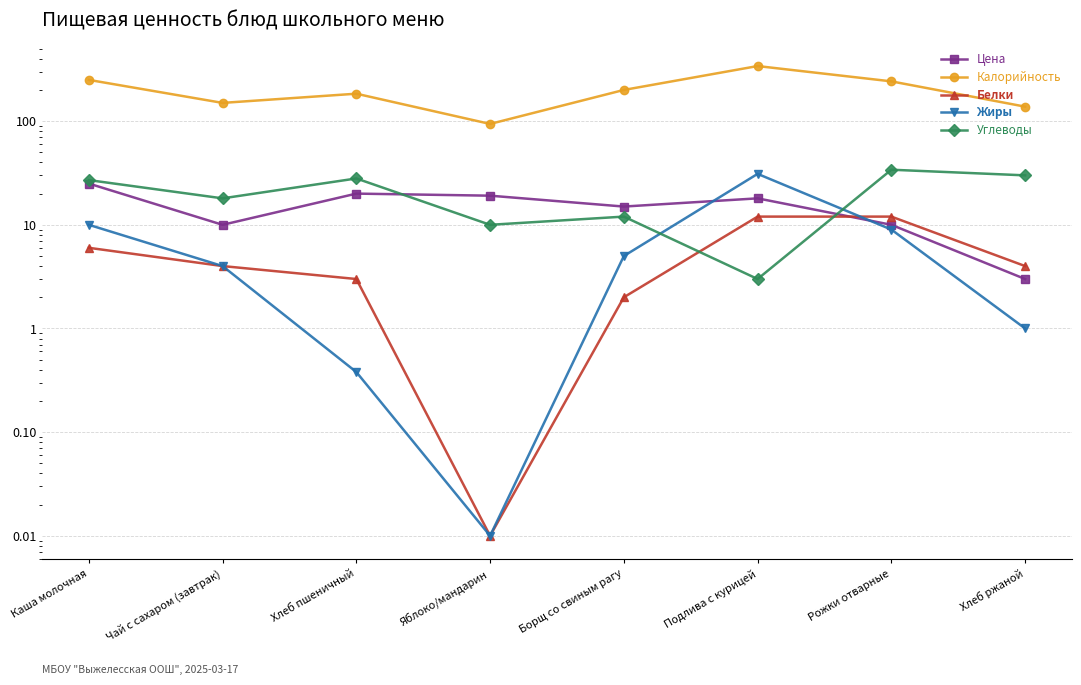

The value of Углеводы at Хлеб ржаной is 15.7. True or false?

False